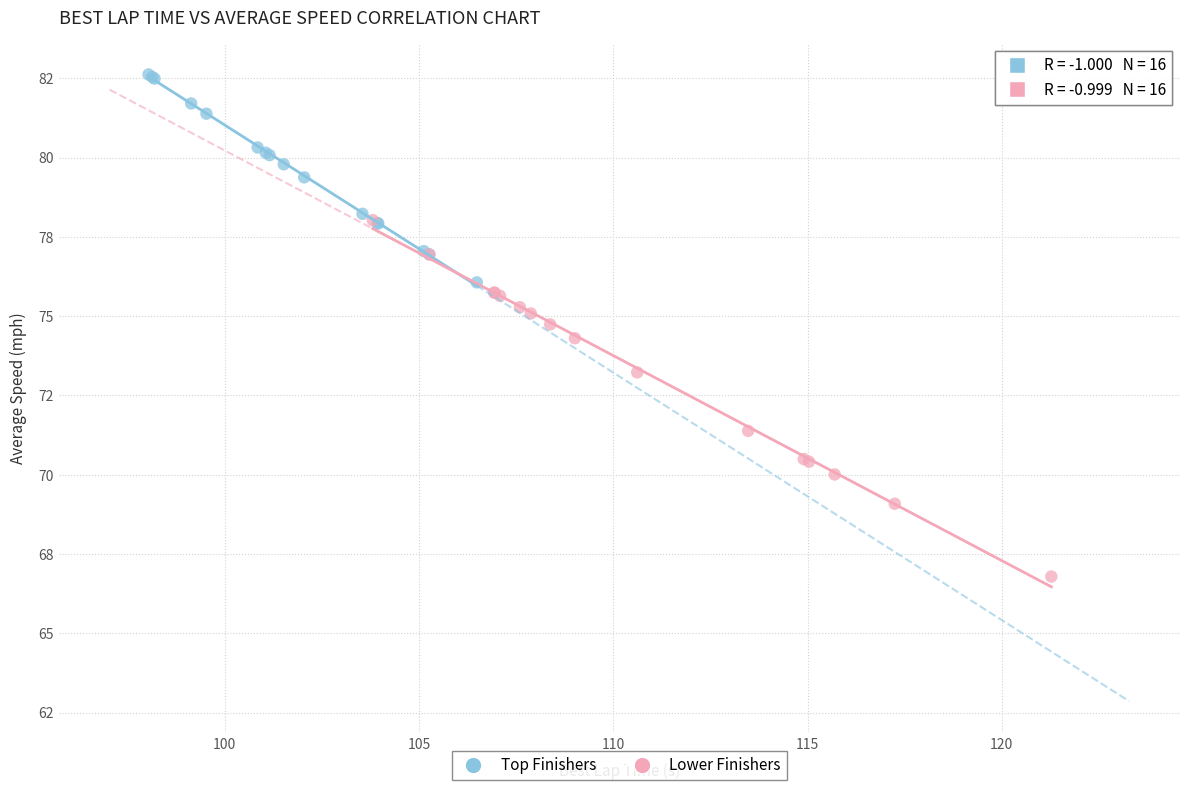

What are all the series names shown in the legend?

Top Finishers, Lower Finishers